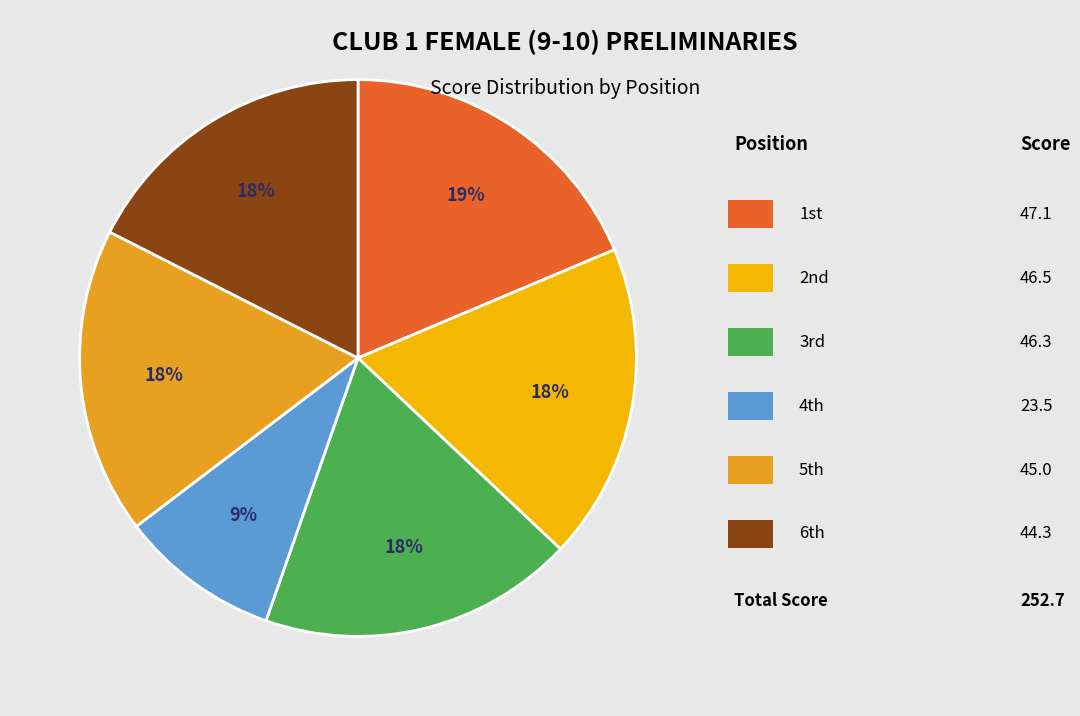

How many slices are in this pie chart?

6